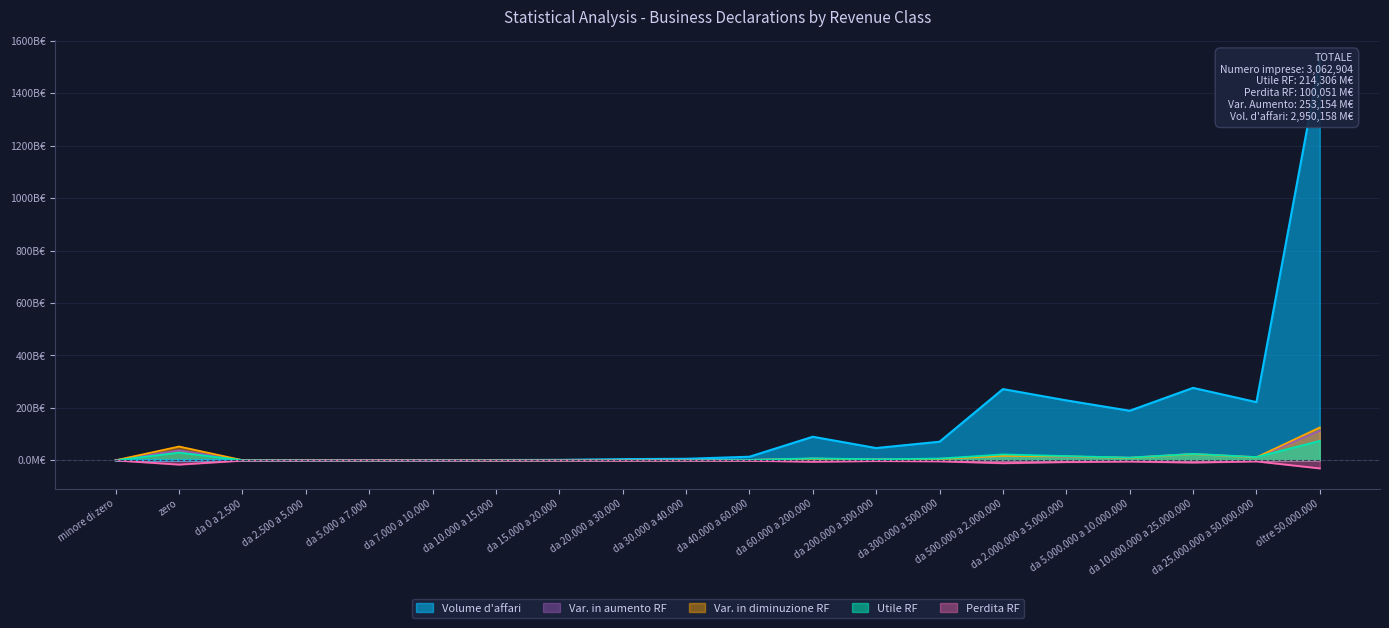

How many distinct data groups are displayed?

5